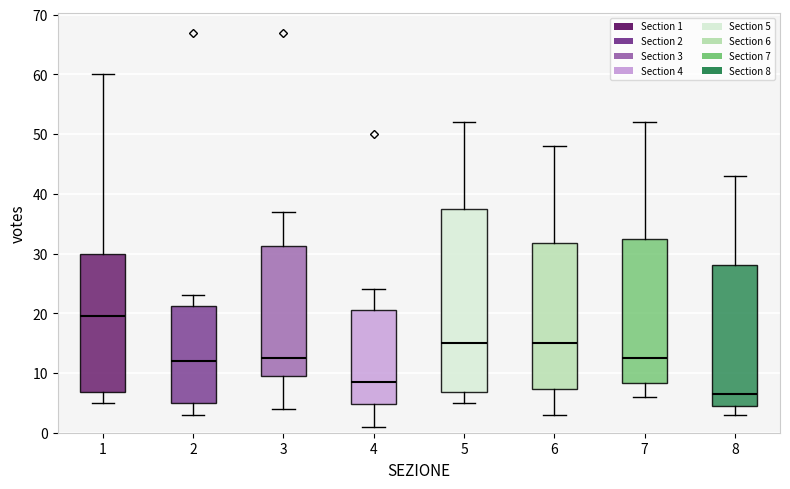

Reading left to right, transcribe this box plot: for each box, give where its median line is, the range the box spans, and where its two whiskers end, as read against the y-axis. The values are not printed on the chart, so give them approximately, as read against the axis.

1: median 20, box 7 to 30, whiskers 5 to 60
2: median 12, box 5 to 21, whiskers 3 to 23
3: median 13, box 10 to 31, whiskers 4 to 37
4: median 9, box 5 to 21, whiskers 1 to 24
5: median 15, box 7 to 38, whiskers 5 to 52
6: median 15, box 7 to 32, whiskers 3 to 48
7: median 13, box 8 to 33, whiskers 6 to 52
8: median 7, box 5 to 28, whiskers 3 to 43